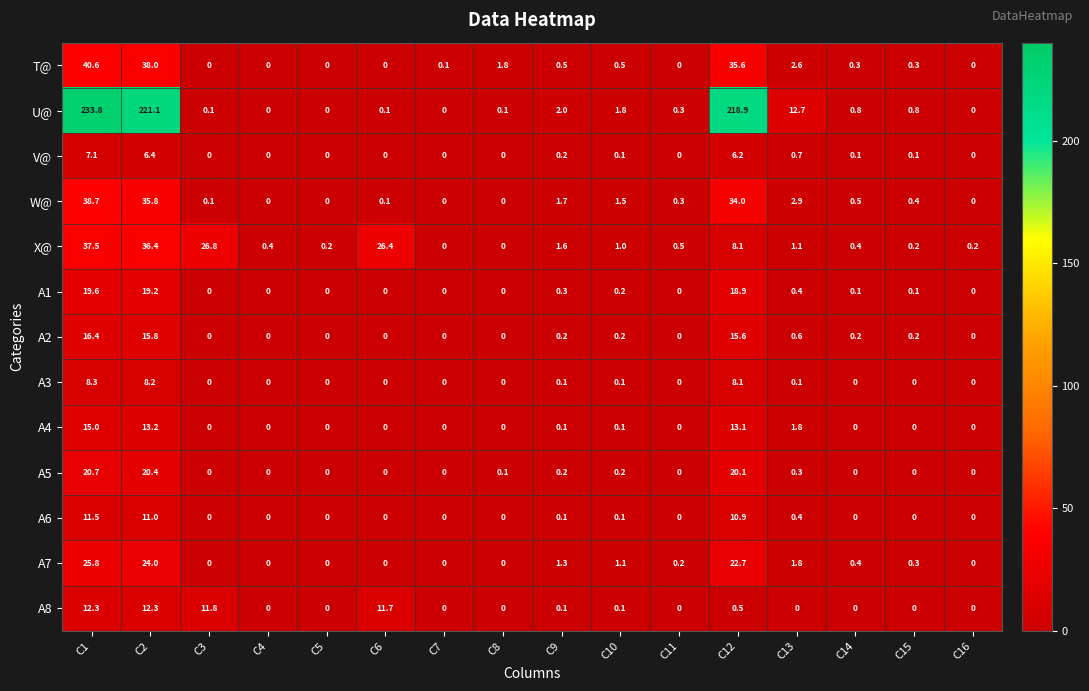

List the series in order of their peak value, highest first.

U@, T@, W@, X@, A7, A5, A1, A2, A4, A8, A6, A3, V@